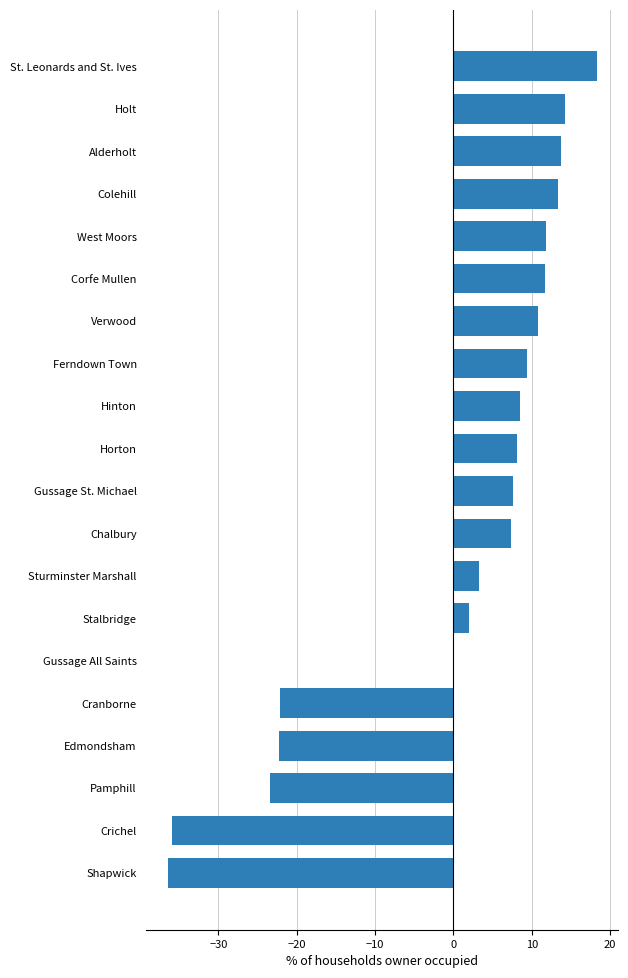

Which label corresponds to the largest value in the chart?

St. Leonards and St. Ives